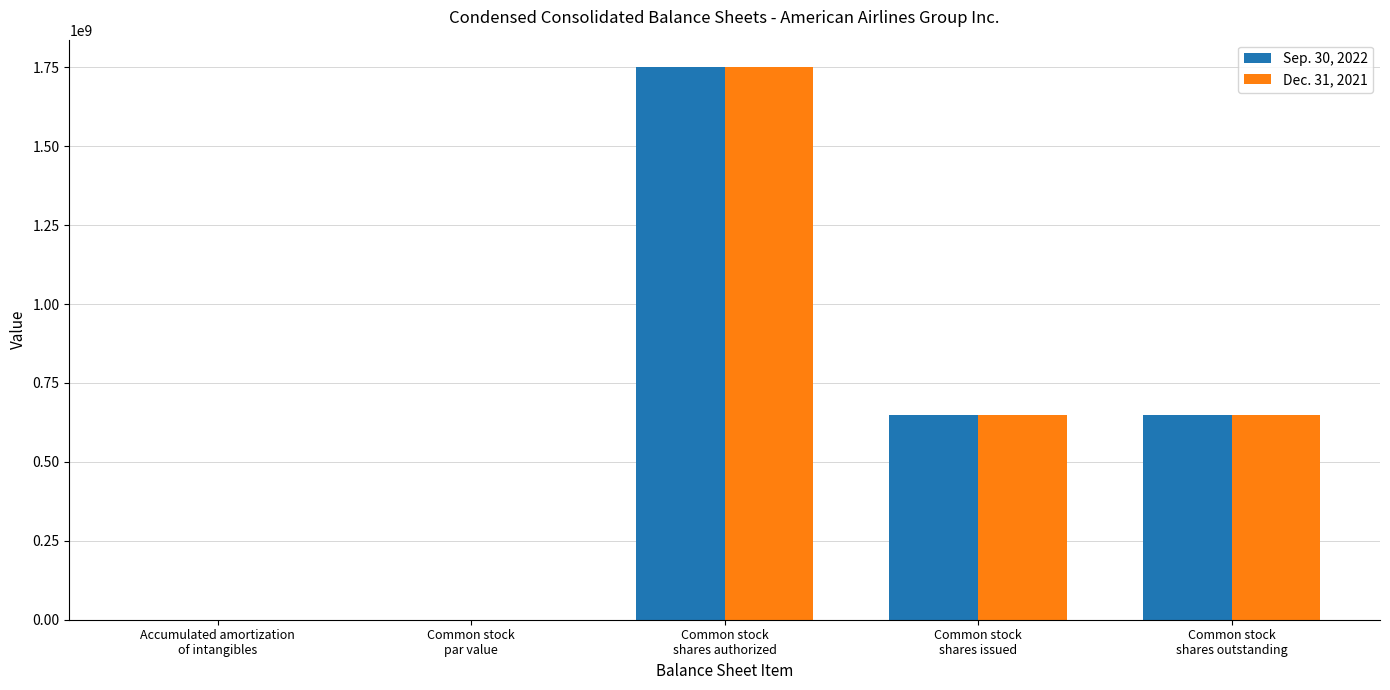

What is the highest value of the Sep. 30, 2022 series?

1750000000.0